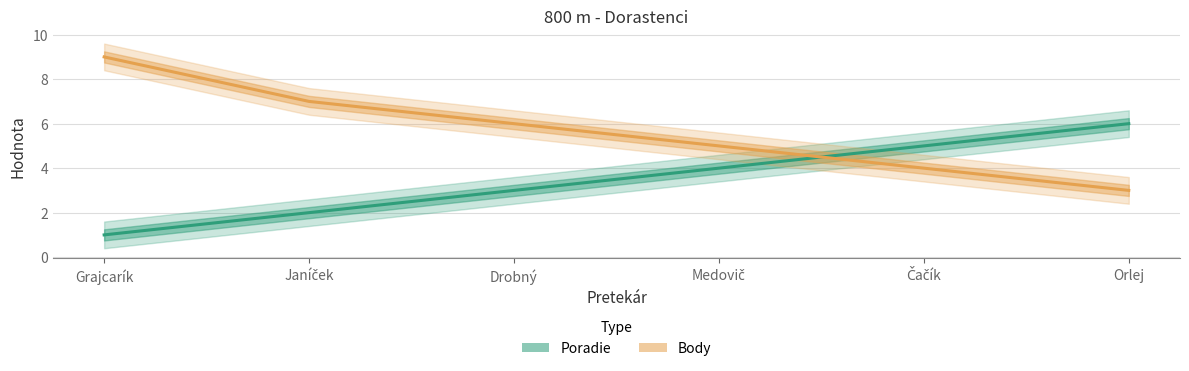

What is the difference between the maximum and minimum values in the Body series?

6